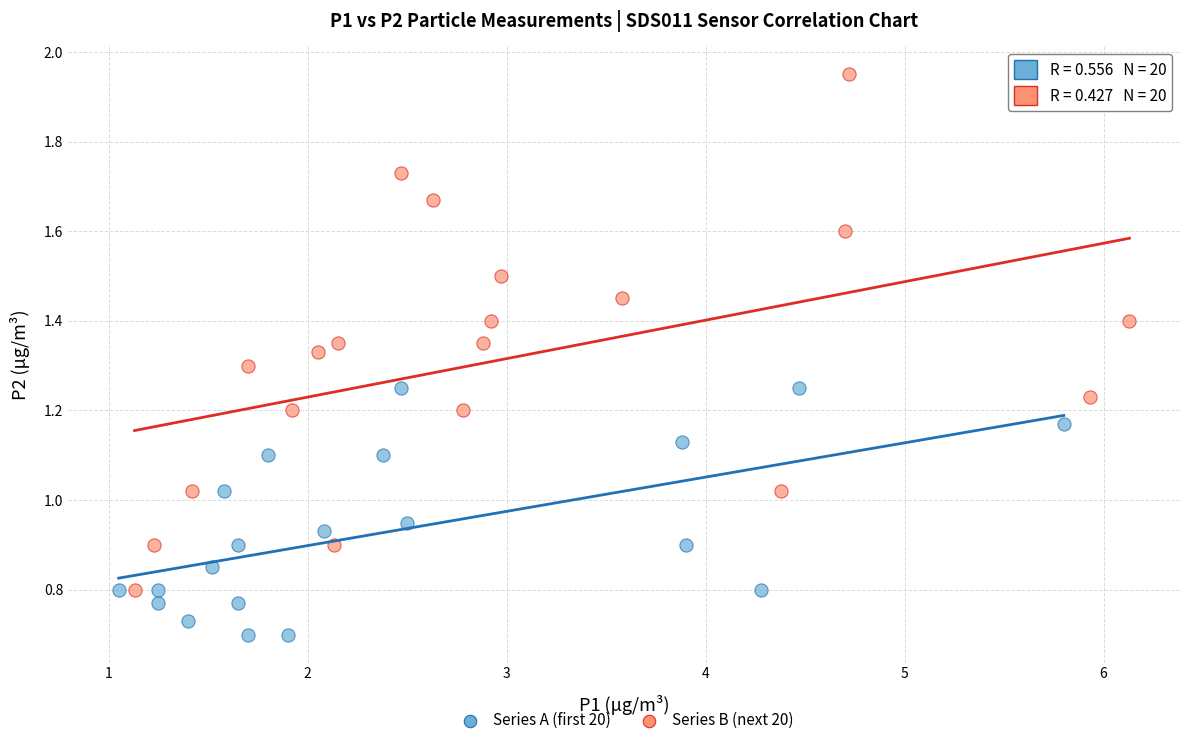

Which series contains the highest Y value?

Series B (next 20)